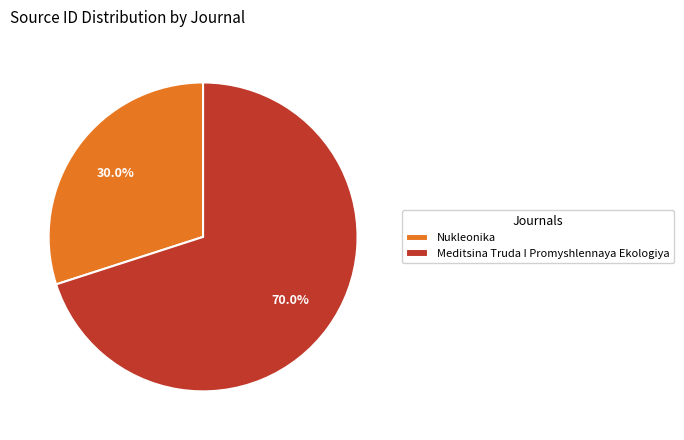

Does any single category account for the majority?

Yes